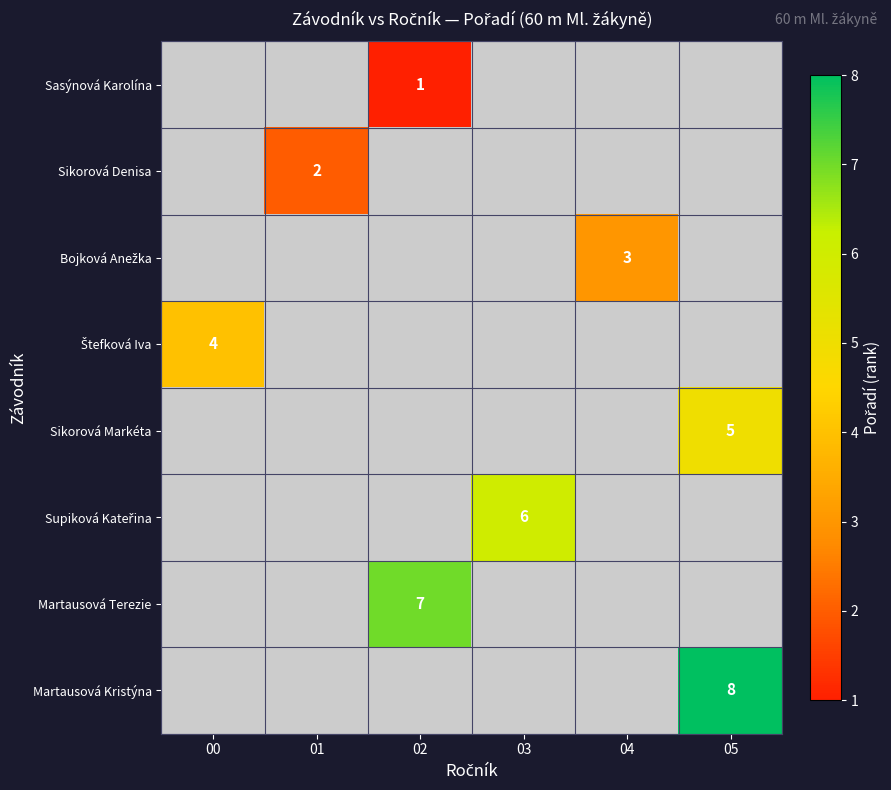

What is the greatest value displayed?

8.0